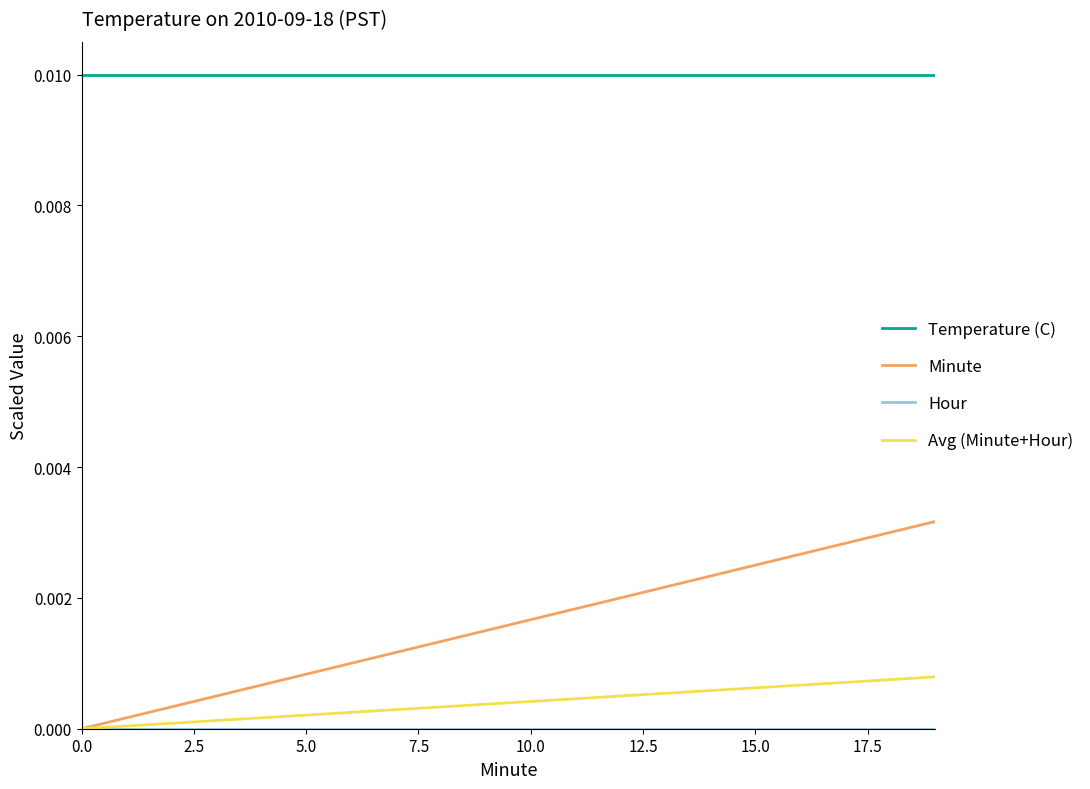

True or false: Temperature (C) and Minute intersect in this chart.

False